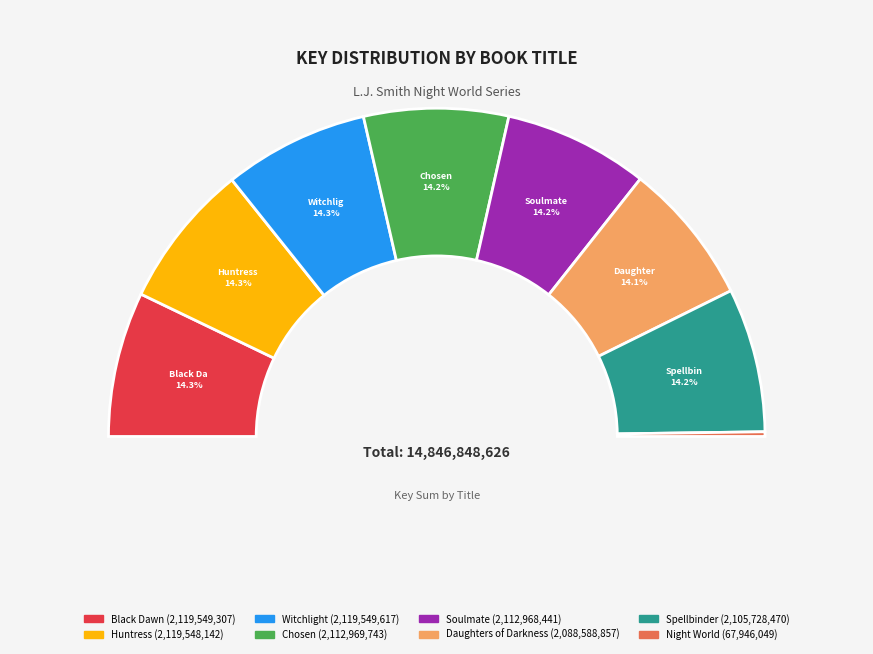

Does any single category account for the majority?

No